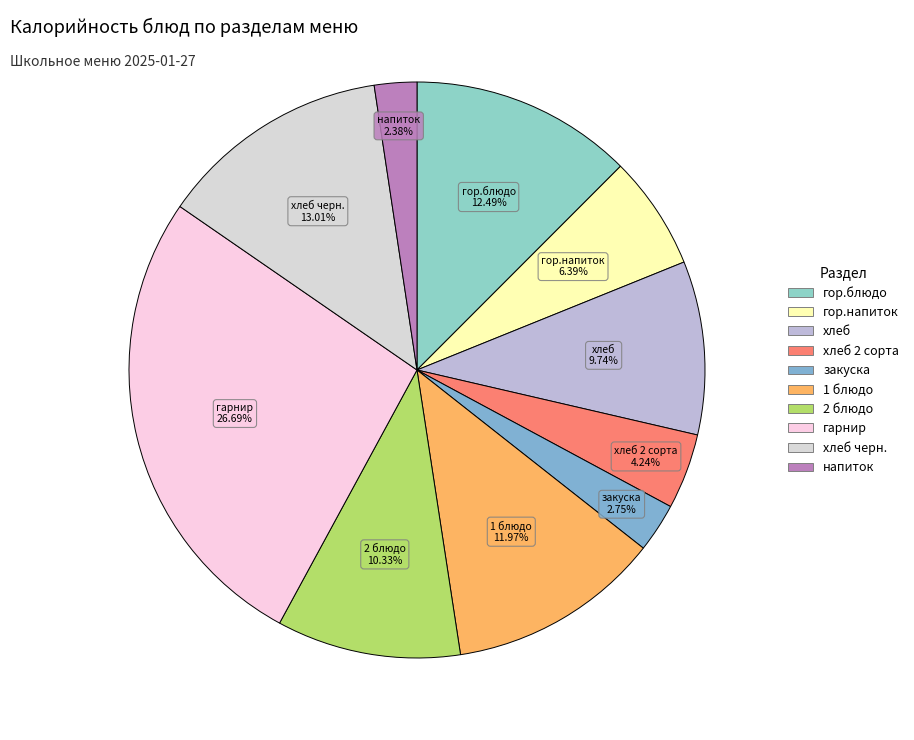

How many segments does this pie chart have?

10